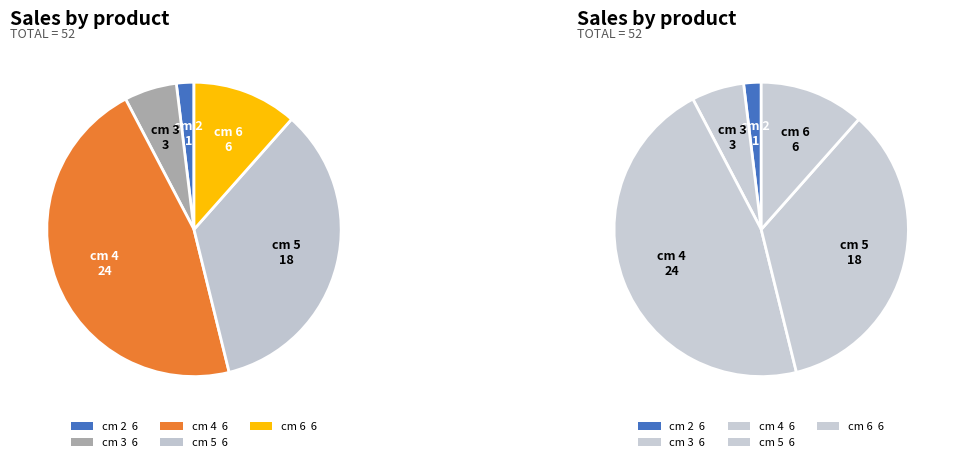

Is there a majority slice in this chart?

No